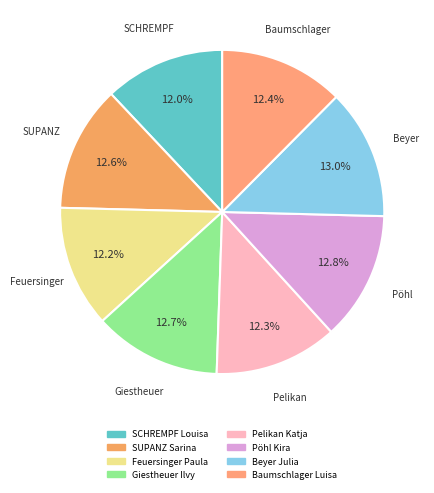

Count the number of slices in the pie.

8